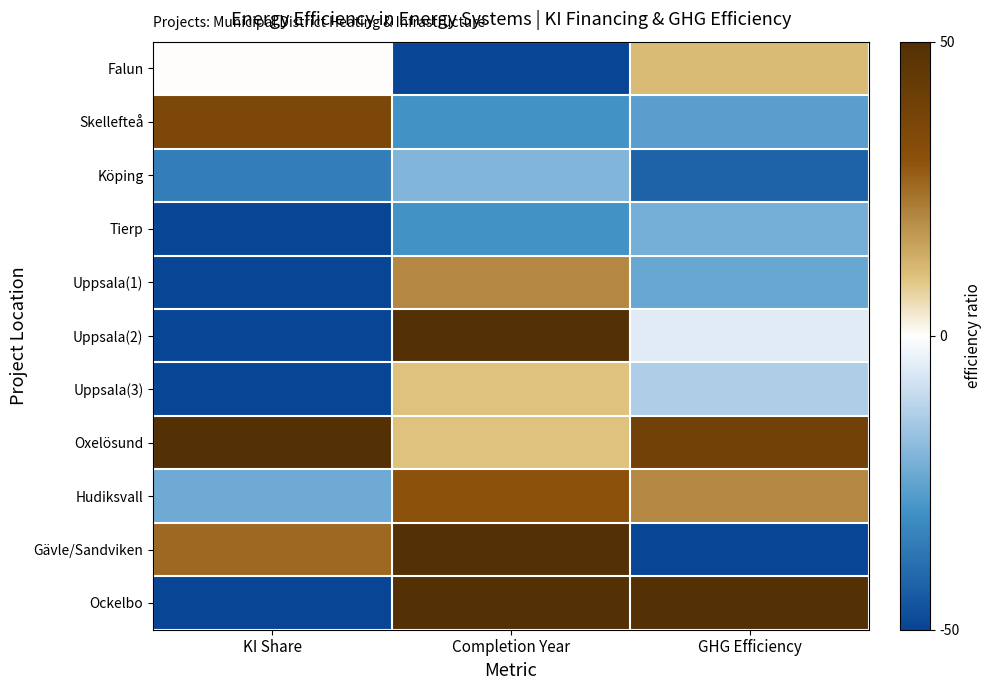

Which series changed the most between Completion Year and GHG Efficiency?

Gävle/Sandviken